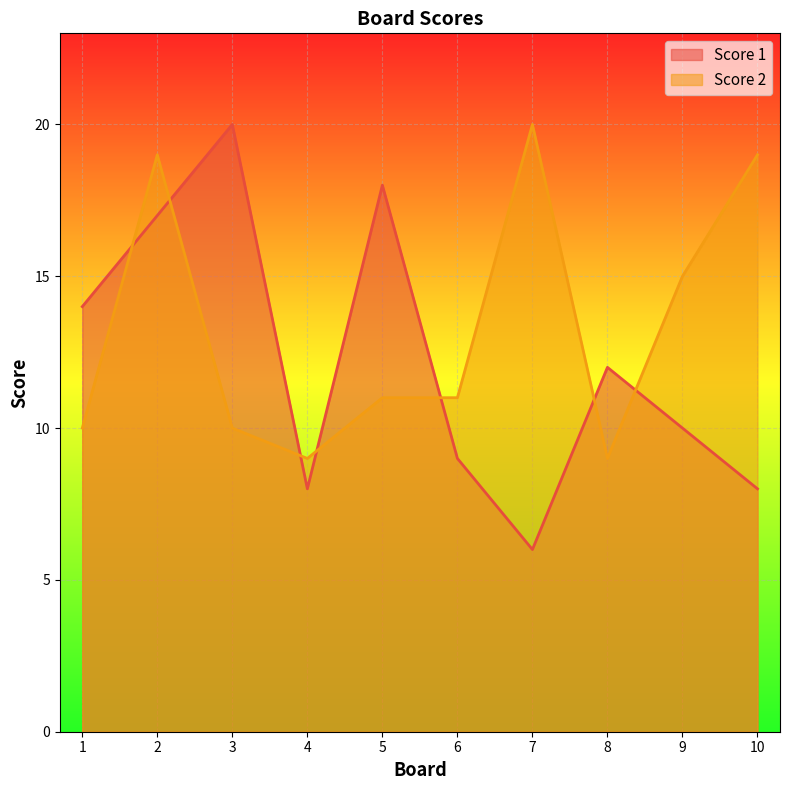

The value of Score 1 at 8 is 6. True or false?

False